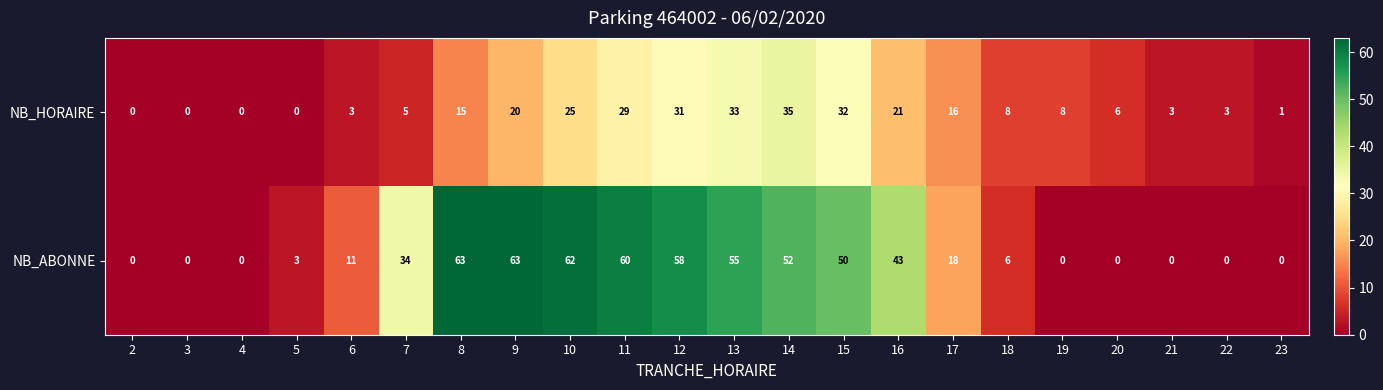

What is the average value of the NB_HORAIRE series?

13